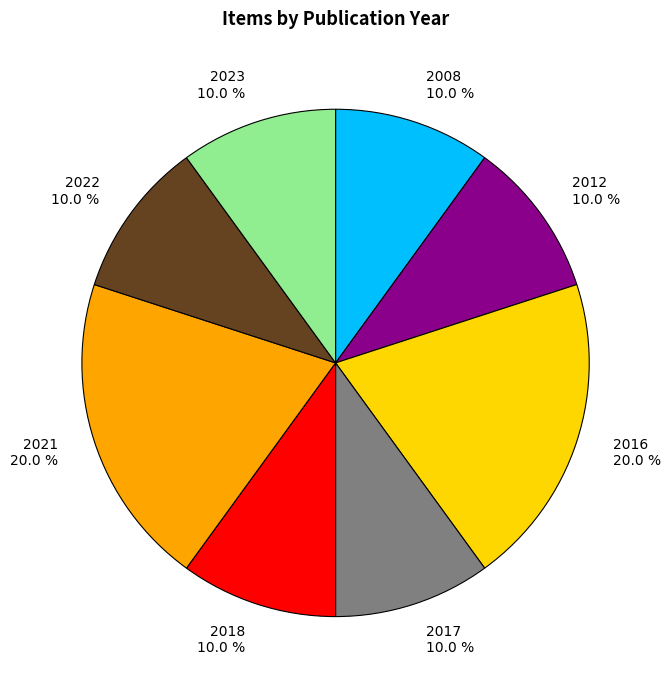

What percentage is NOT represented by 2017 10.0 %?

90.0%